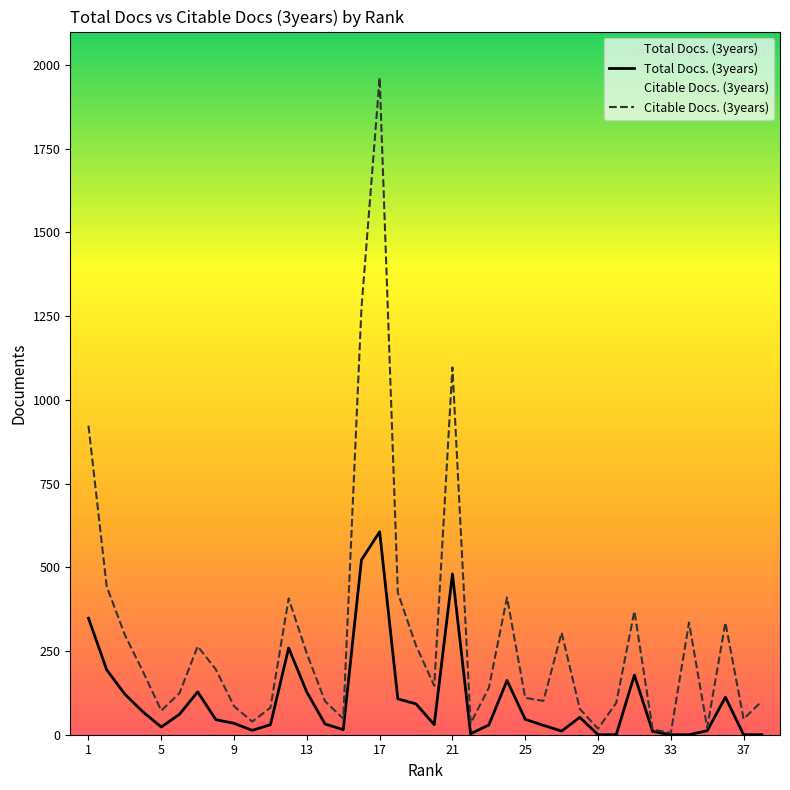

In Citable Docs. (3years), how many points are lower than both neighbors (excluding endpoints)?

10